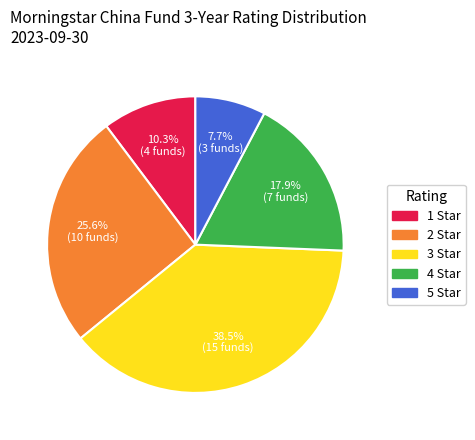

Is 2 Star the majority of the pie?

No